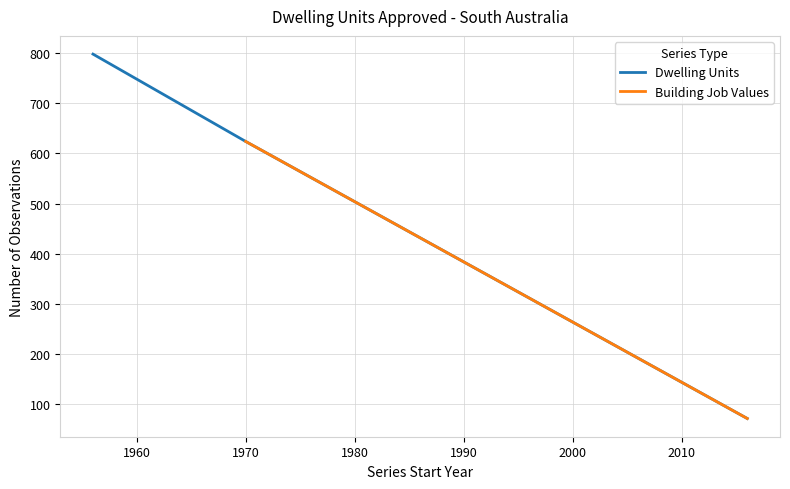

How many categories are shown in the chart?

12